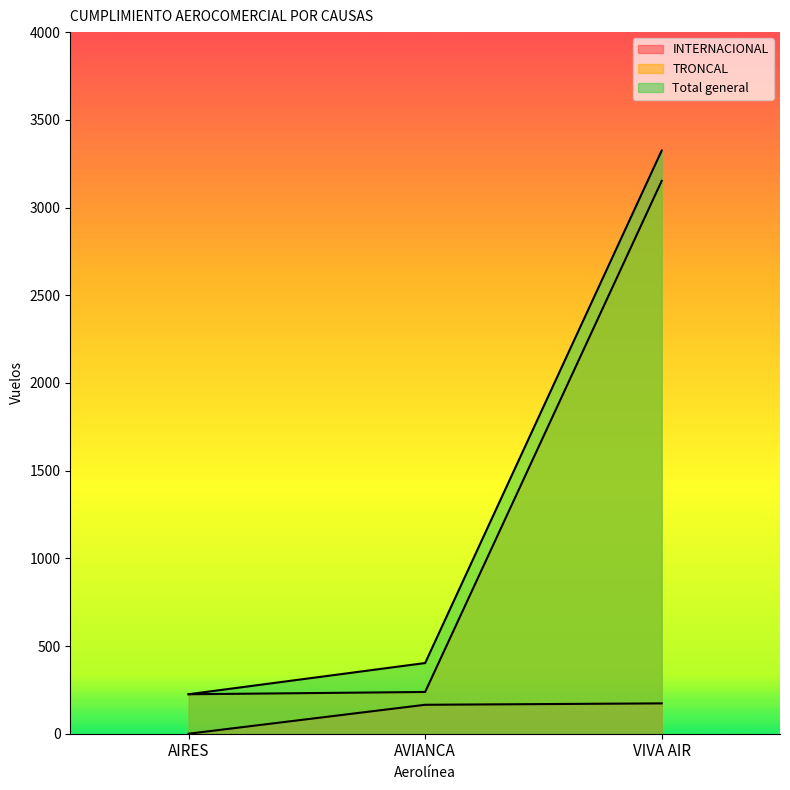

What position from the left is VIVA AIR?

3